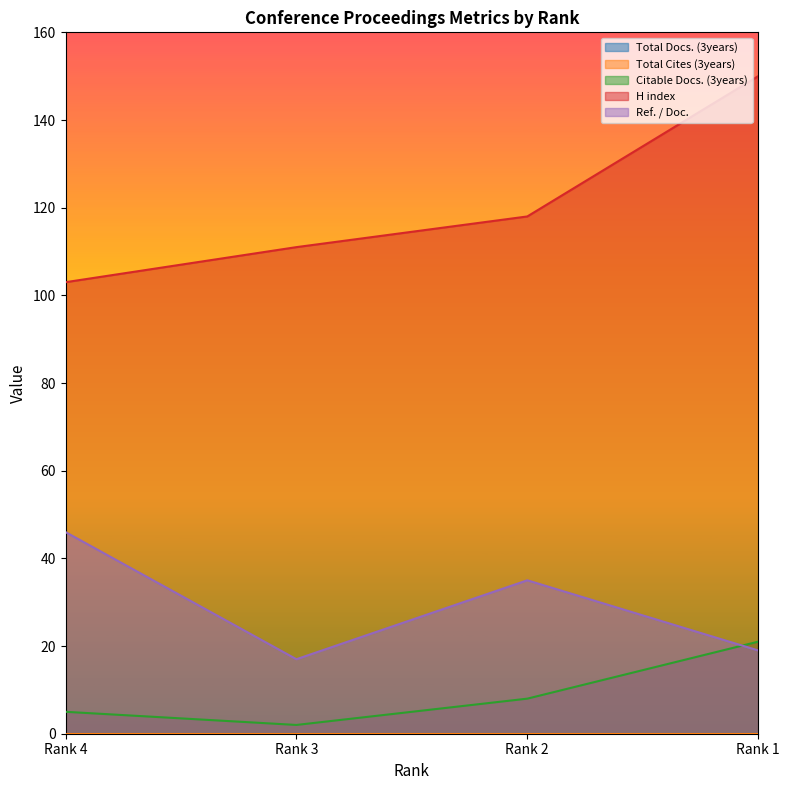

Reading left to right, what are all the values shown in this chart?

Citable Docs. (3years): Rank 4=5	Rank 3=2	Rank 2=8	Rank 1=21
H index: Rank 4=103	Rank 3=111	Rank 2=118	Rank 1=150
Ref. / Doc.: Rank 4=46	Rank 3=17	Rank 2=35	Rank 1=19